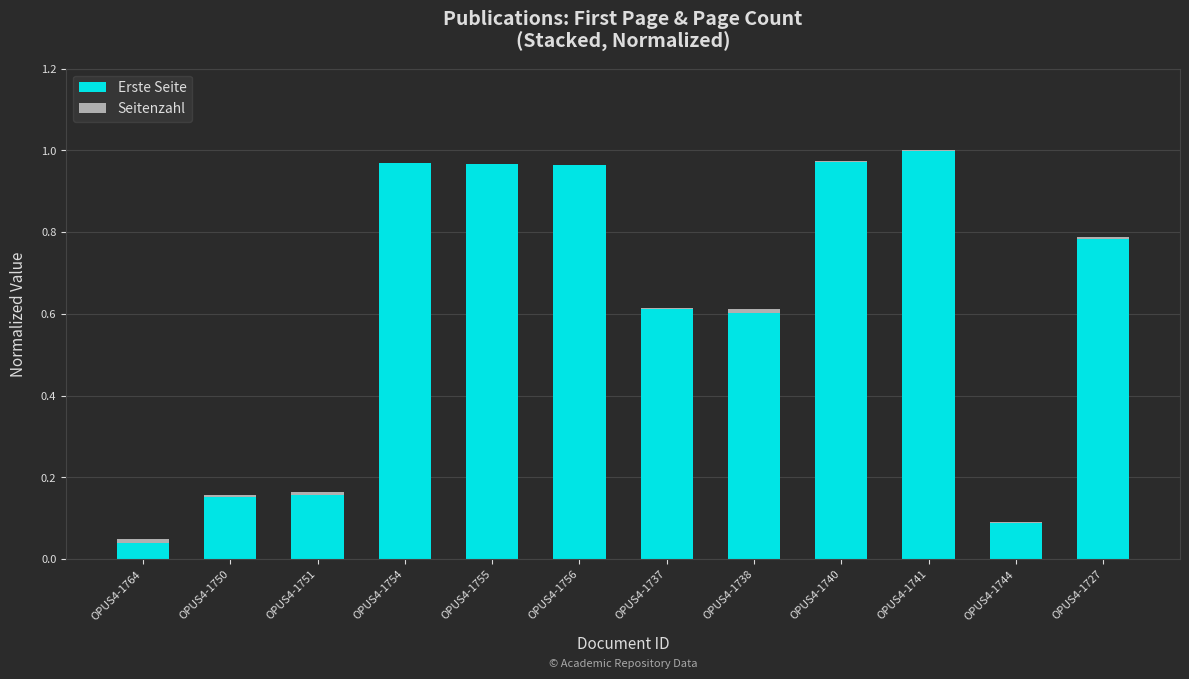

At which label does Erste Seite reach its peak?

OPUS4-1741